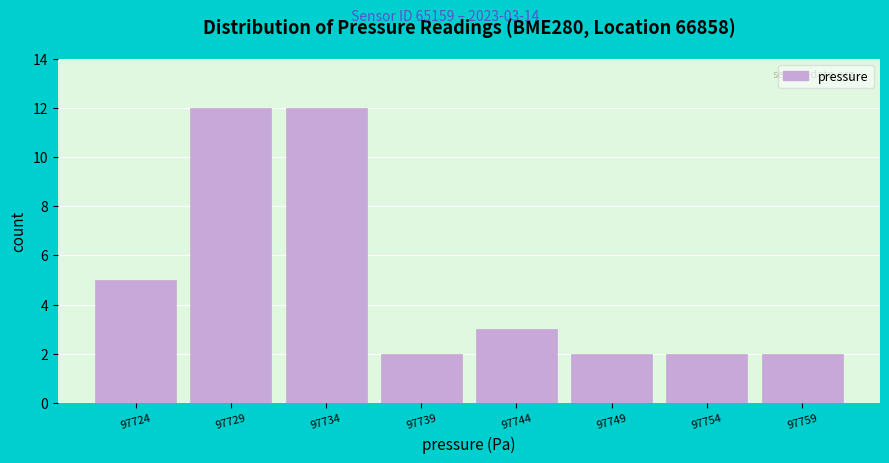

Reading left to right, transcribe all the data shown in this chart.

97724=5	97729=12	97734=12	97739=2	97744=3	97749=2	97754=2	97759=2